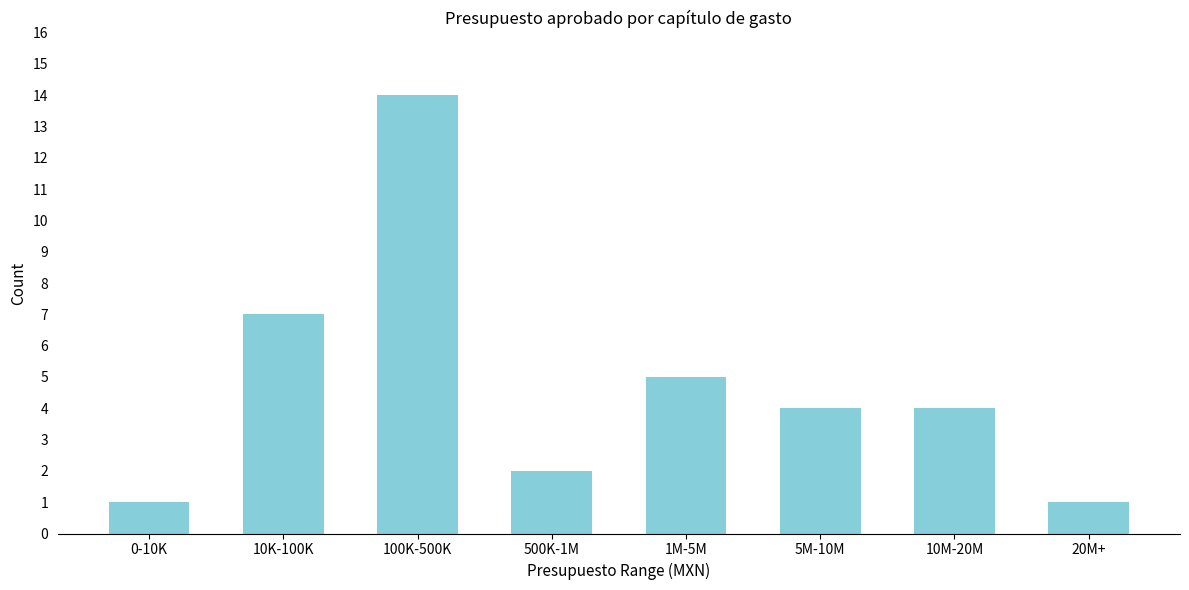

Reading left to right, extract all data points from this chart.

0-10K=1	10K-100K=7	100K-500K=14	500K-1M=2	1M-5M=5	5M-10M=4	10M-20M=4	20M+=1